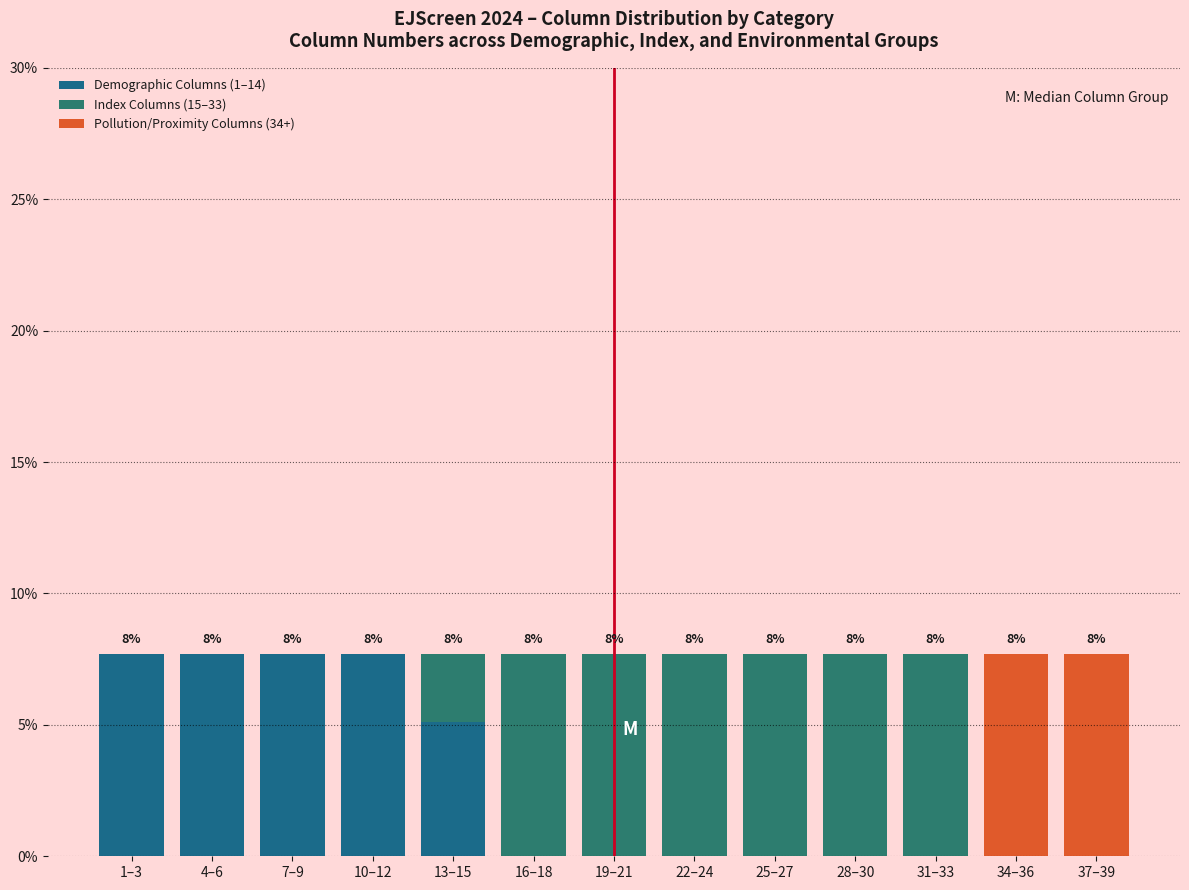

How many categories are shown in the chart?

13